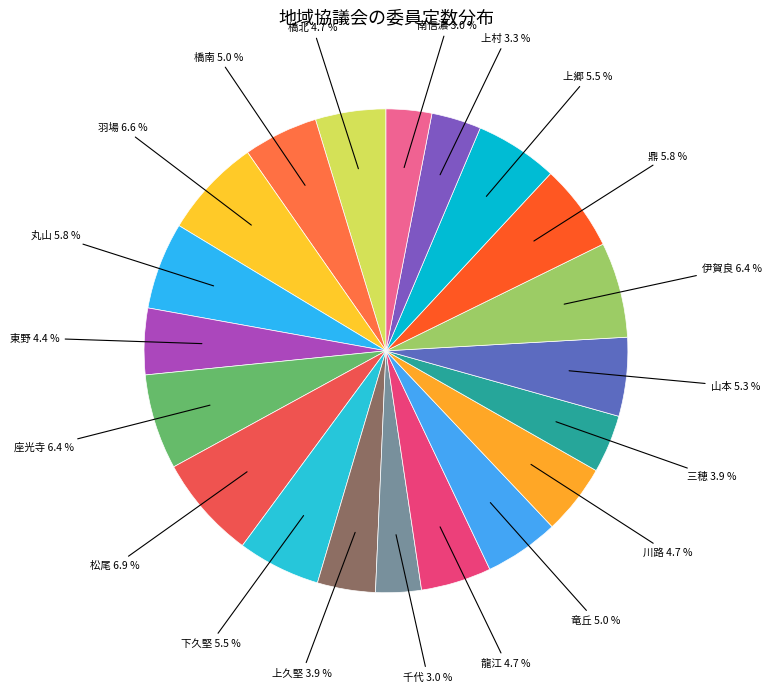

How many slices are in this pie chart?

20